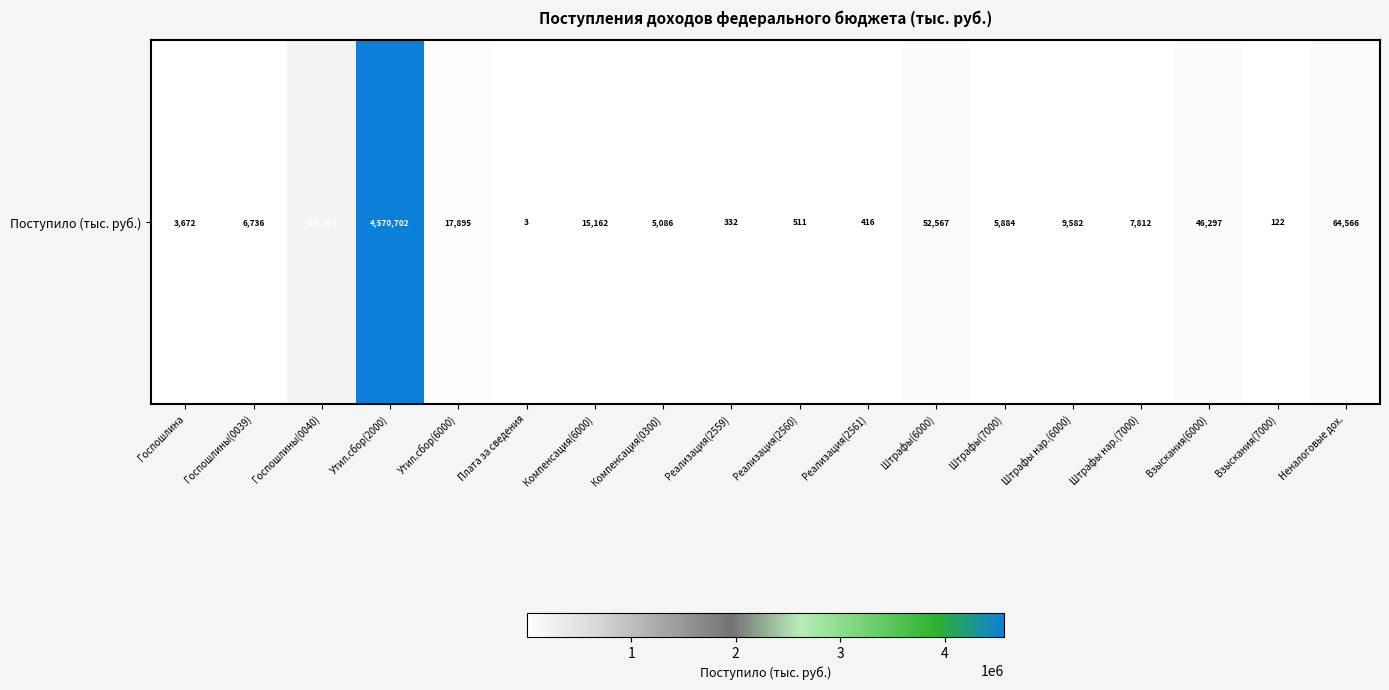

What is the maximum value shown in the chart?

4570702